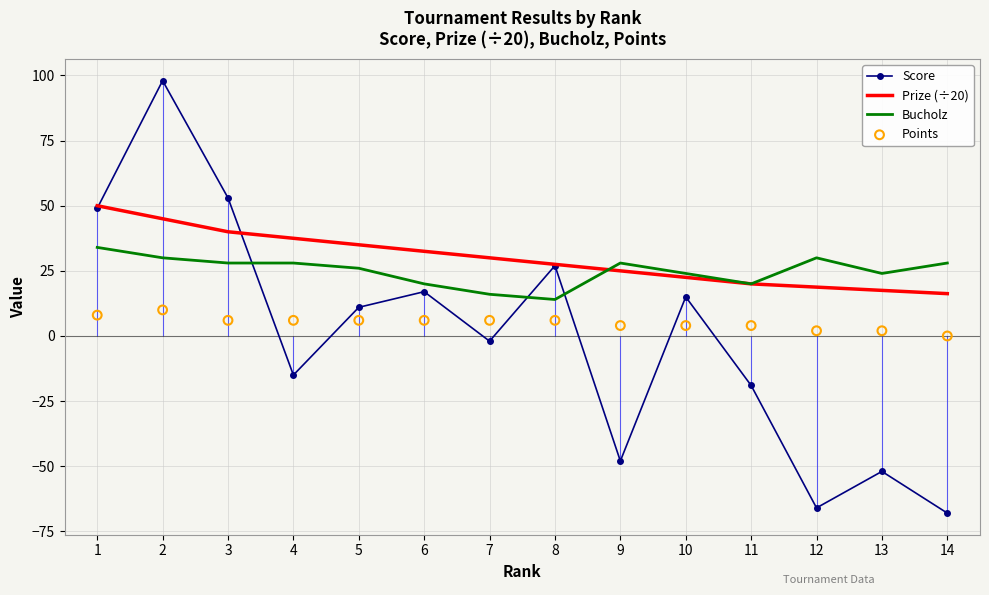

Which series has the largest Y range (max minus min)?

Score